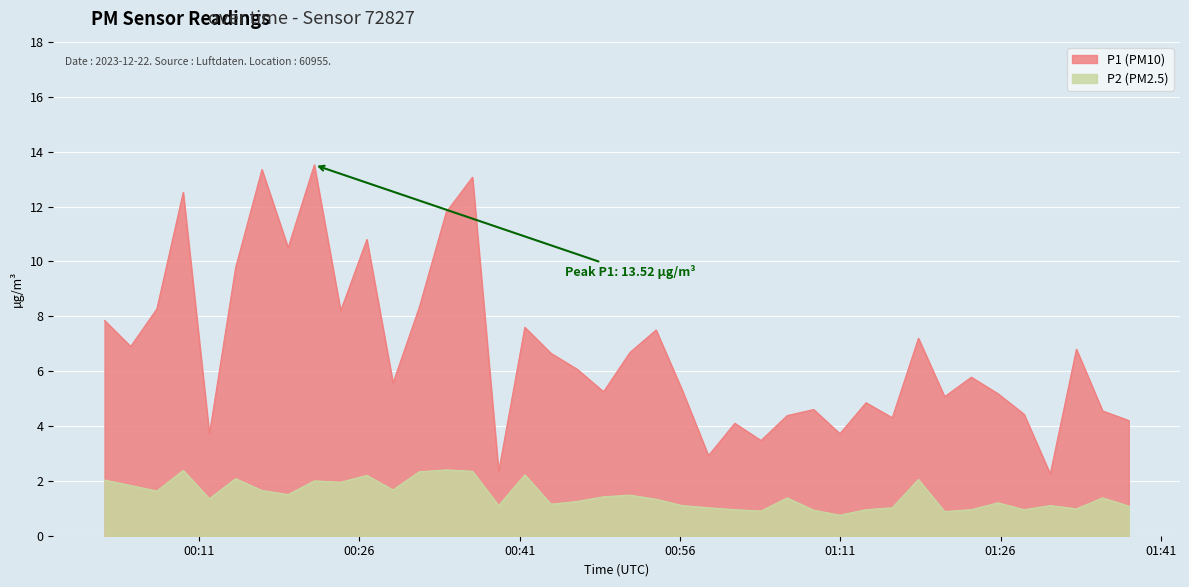

True or false: P2 has more than 0 points higher than both neighbors.

True